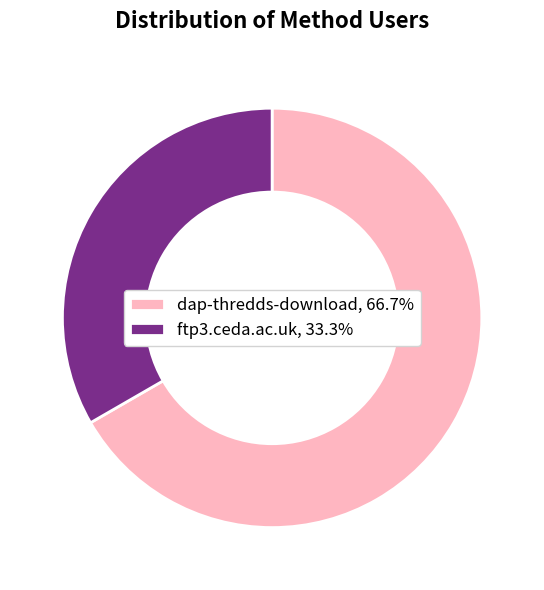

Approximately how many times larger is the value at ftp3.ceda.ac.uk compared to dap-thredds-download?

0.5